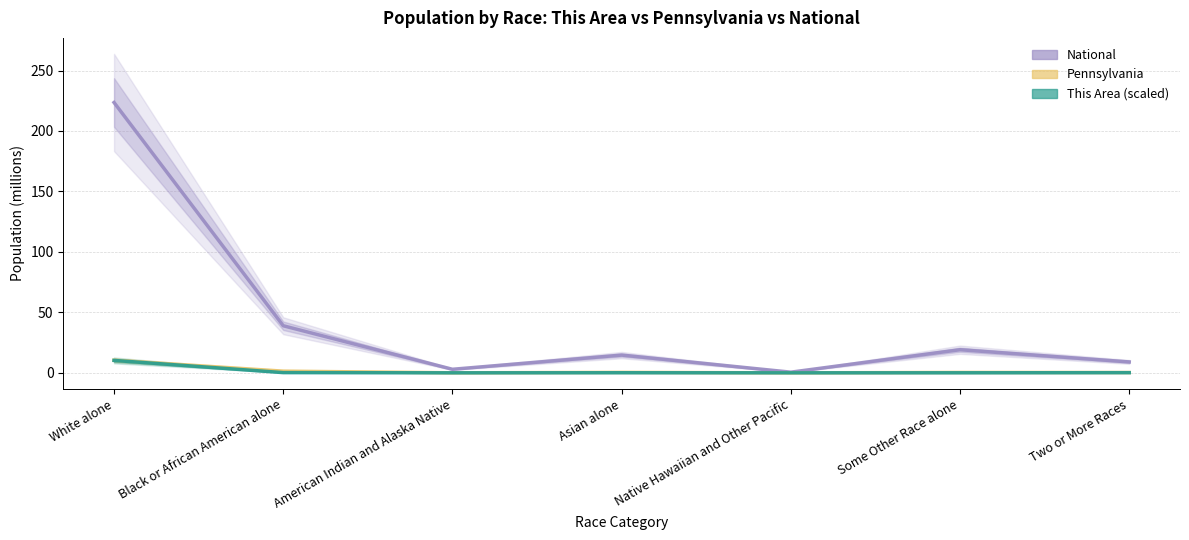

Which series has the largest total across all categories?

National